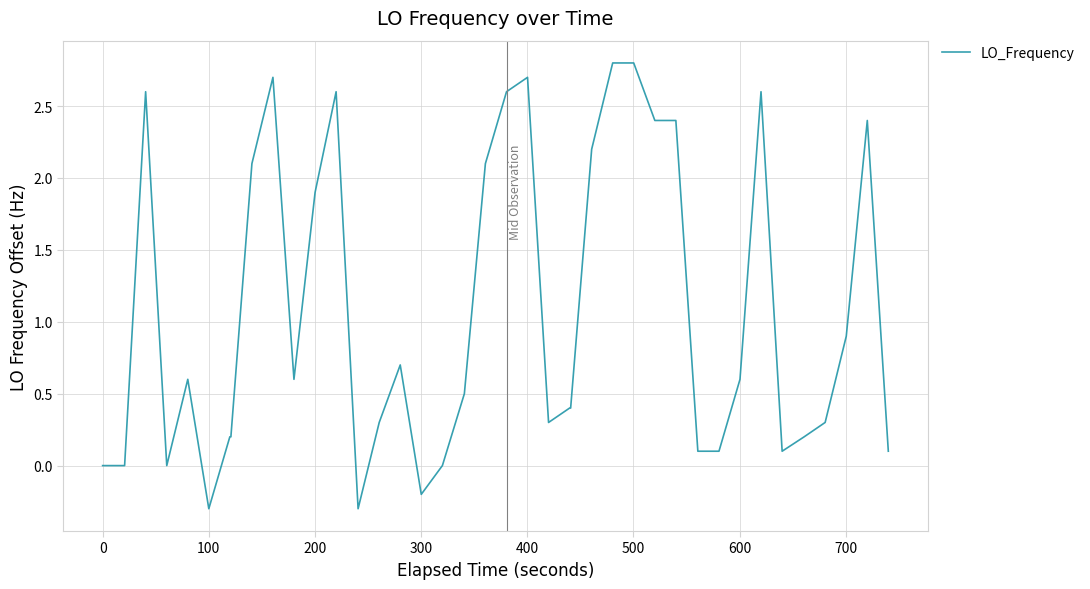

What is the minimum value shown in the chart?

-0.3